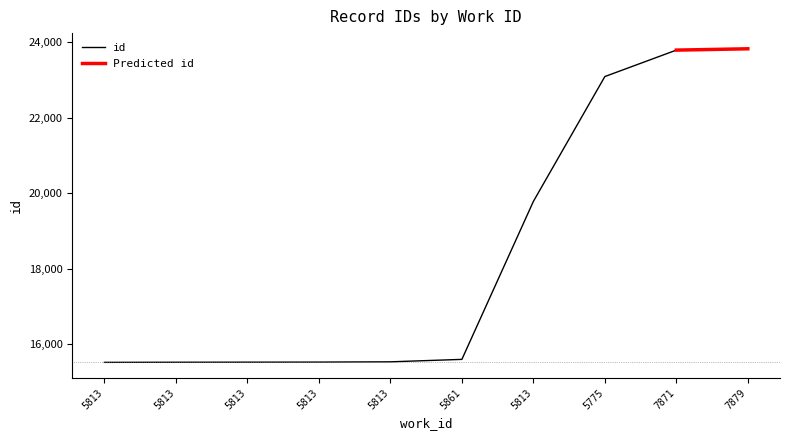

Where is the data nearest to the value 19673?

5813